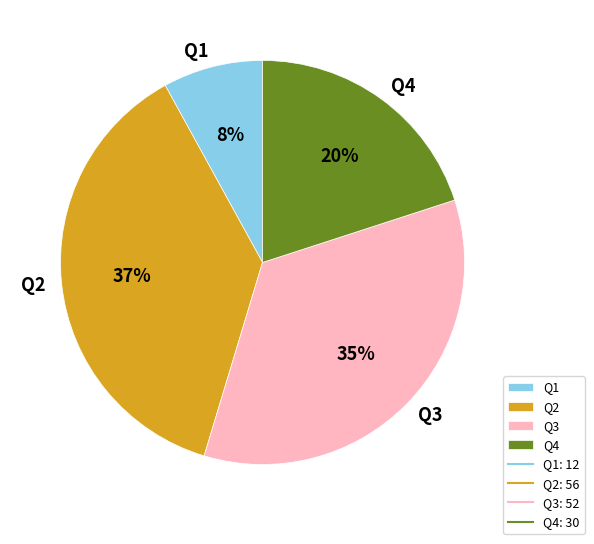

To the nearest percent, what percentage of the pie is Q1?

8%